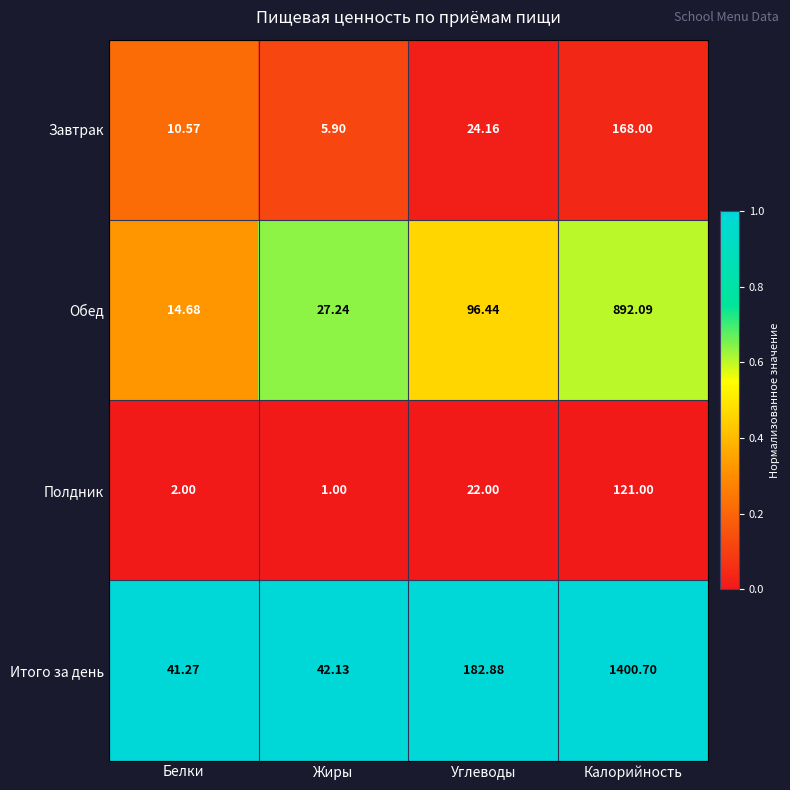

Which series has the widest spread of values?

Итого за день